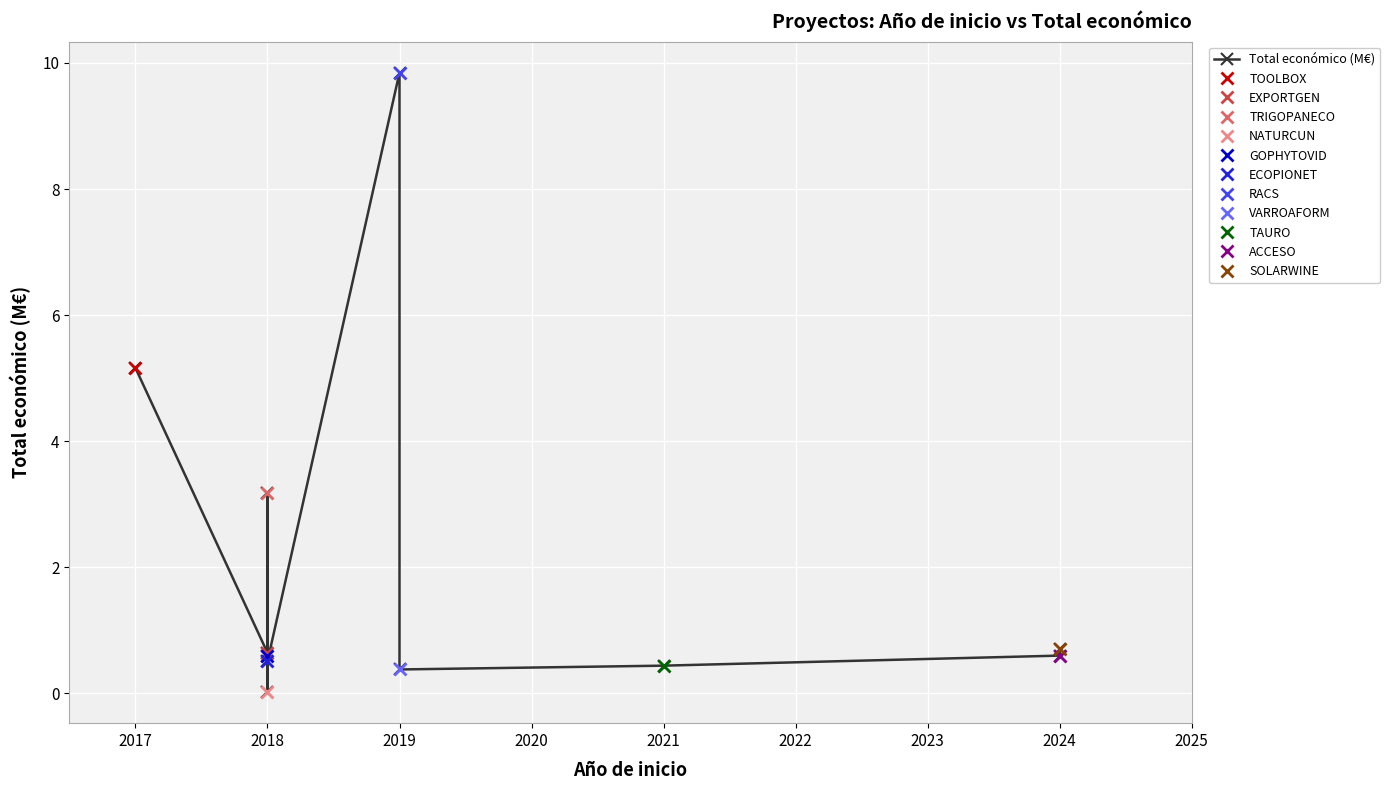

What value does the data have at 2018?

0.5